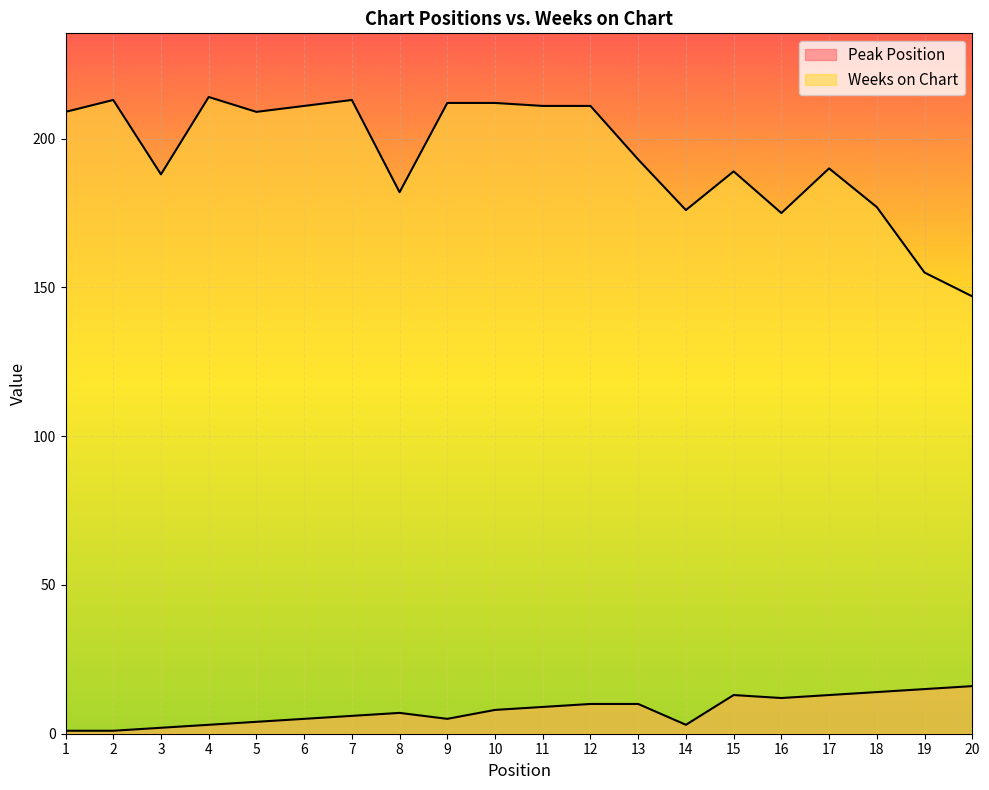

What value does the Peak Position series have at 20?

16